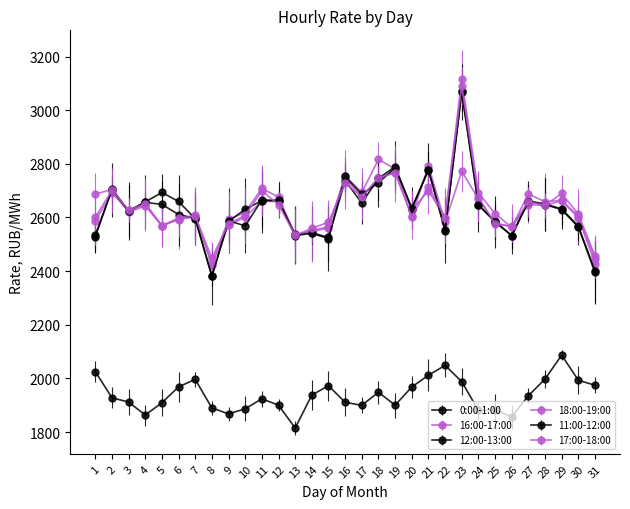

What is the spread (max minus min) of values at 22?

551.2